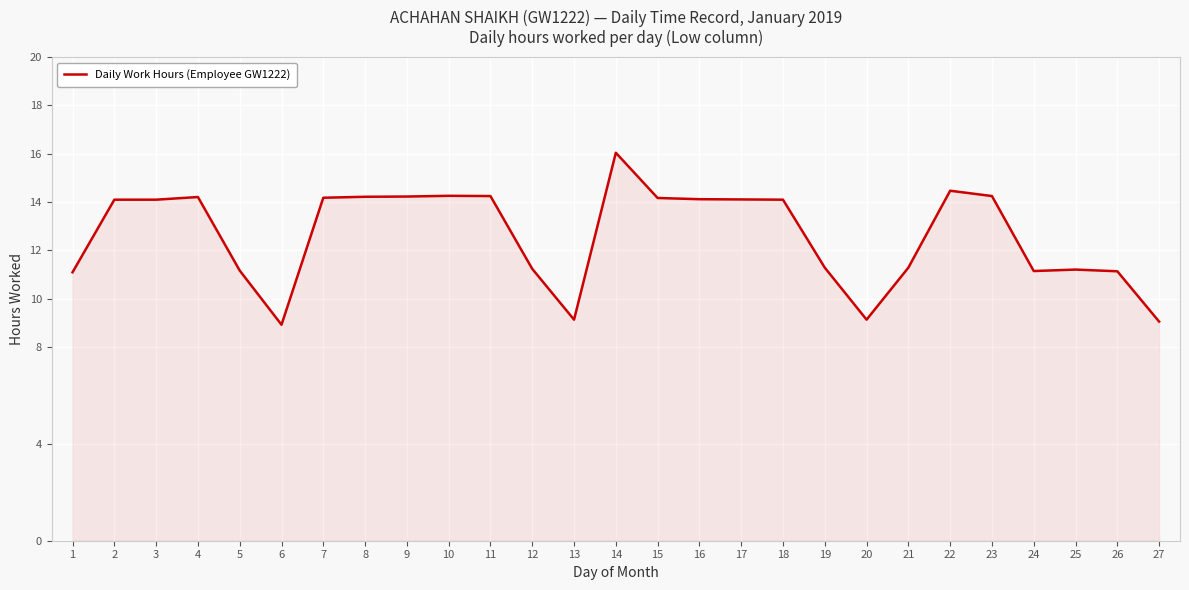

What is the ratio of the value at 5 to the value at 7?

0.8